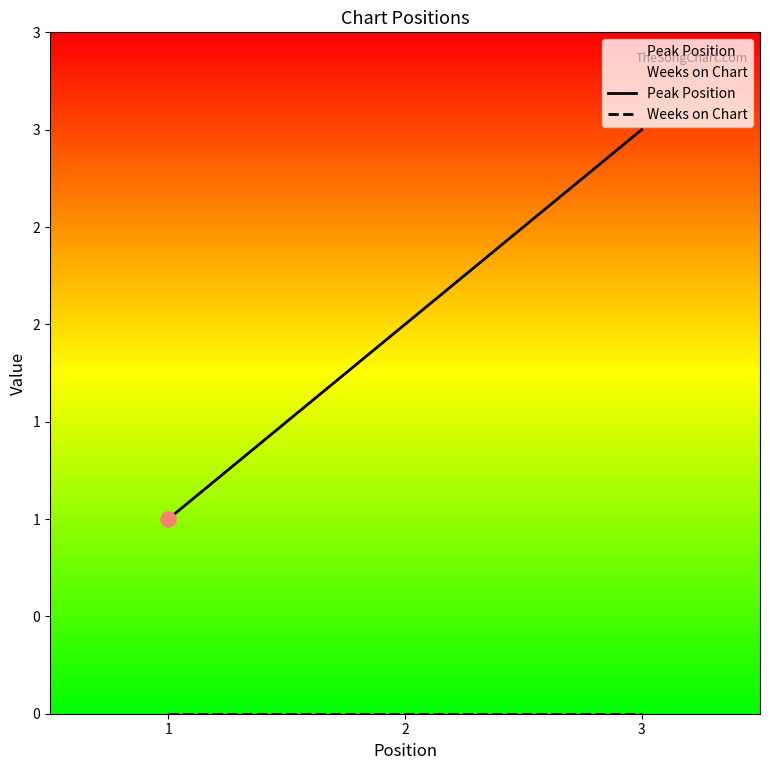

Which series reaches the minimum Y coordinate?

Weeks on Chart